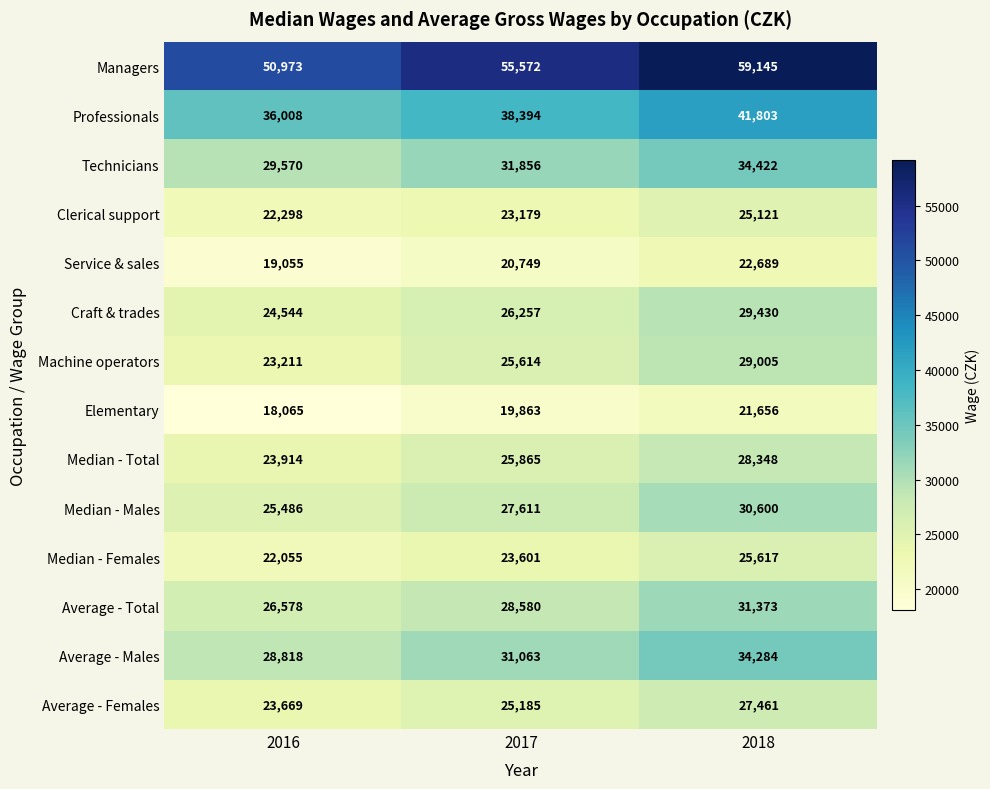

What is the total value across all series at 2016?

374244